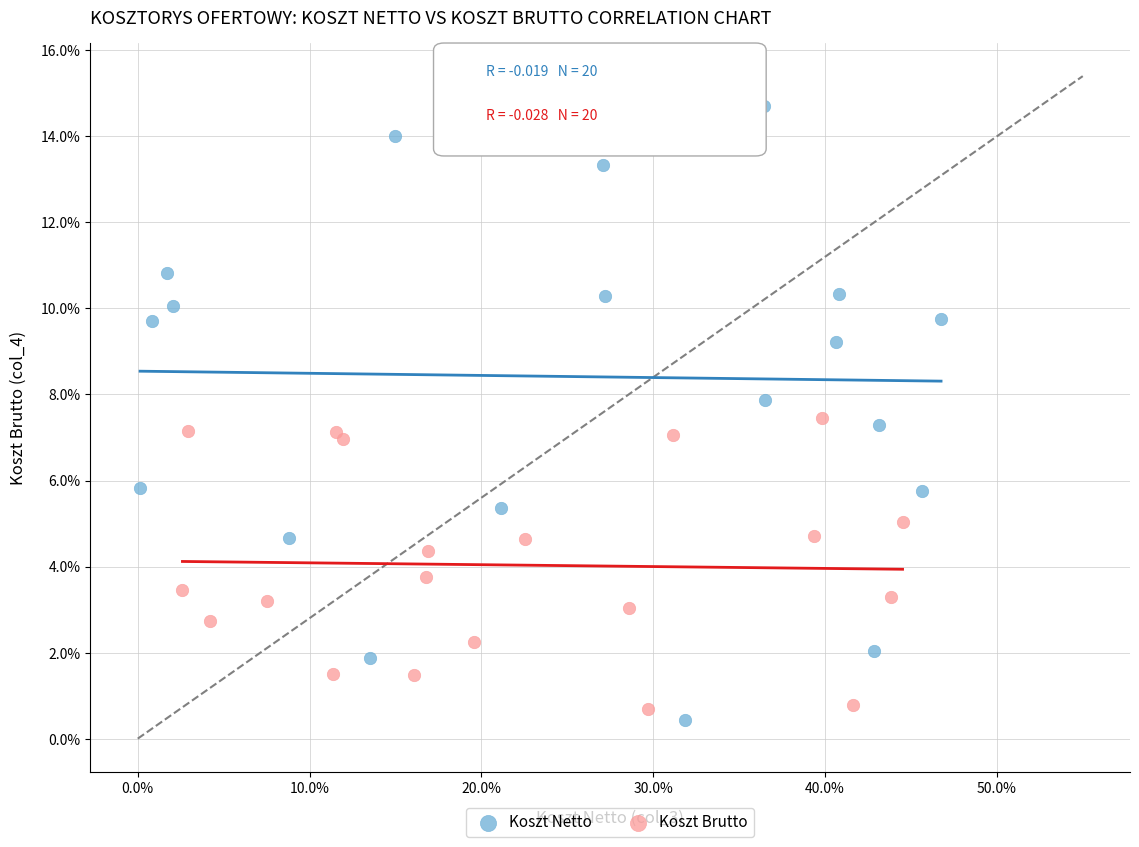

What are all the series names shown in the legend?

Koszt Netto, Koszt Brutto